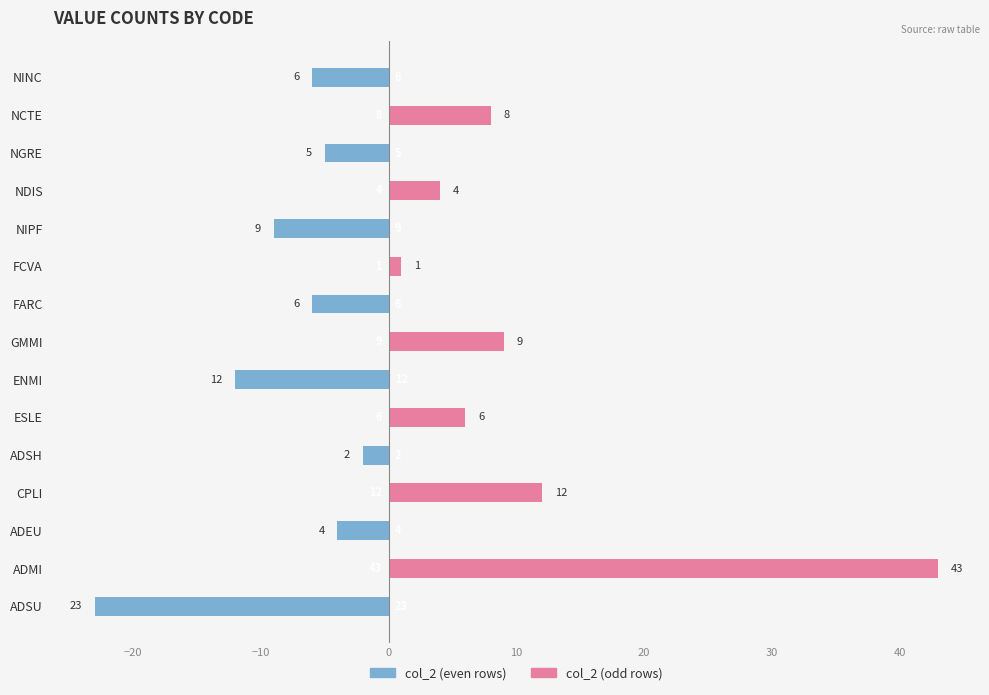

How many data points in col_2 (odd rows) are above 0?

7